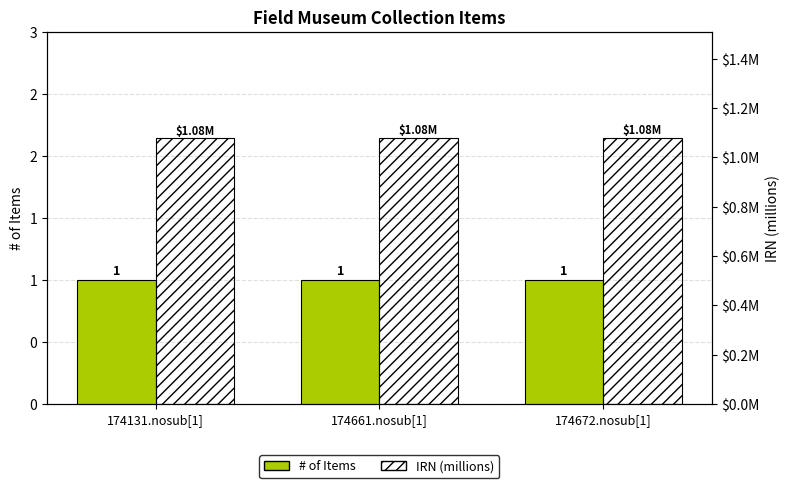

Which category has the lowest value in the # of Items series?

174131.nosub[1]